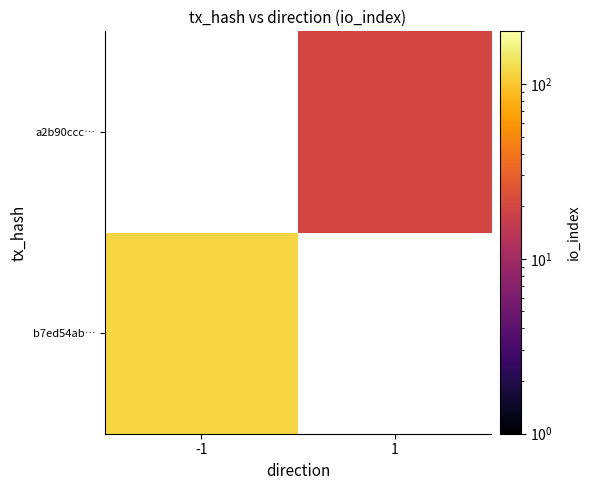

What is the greatest value displayed?

115.0